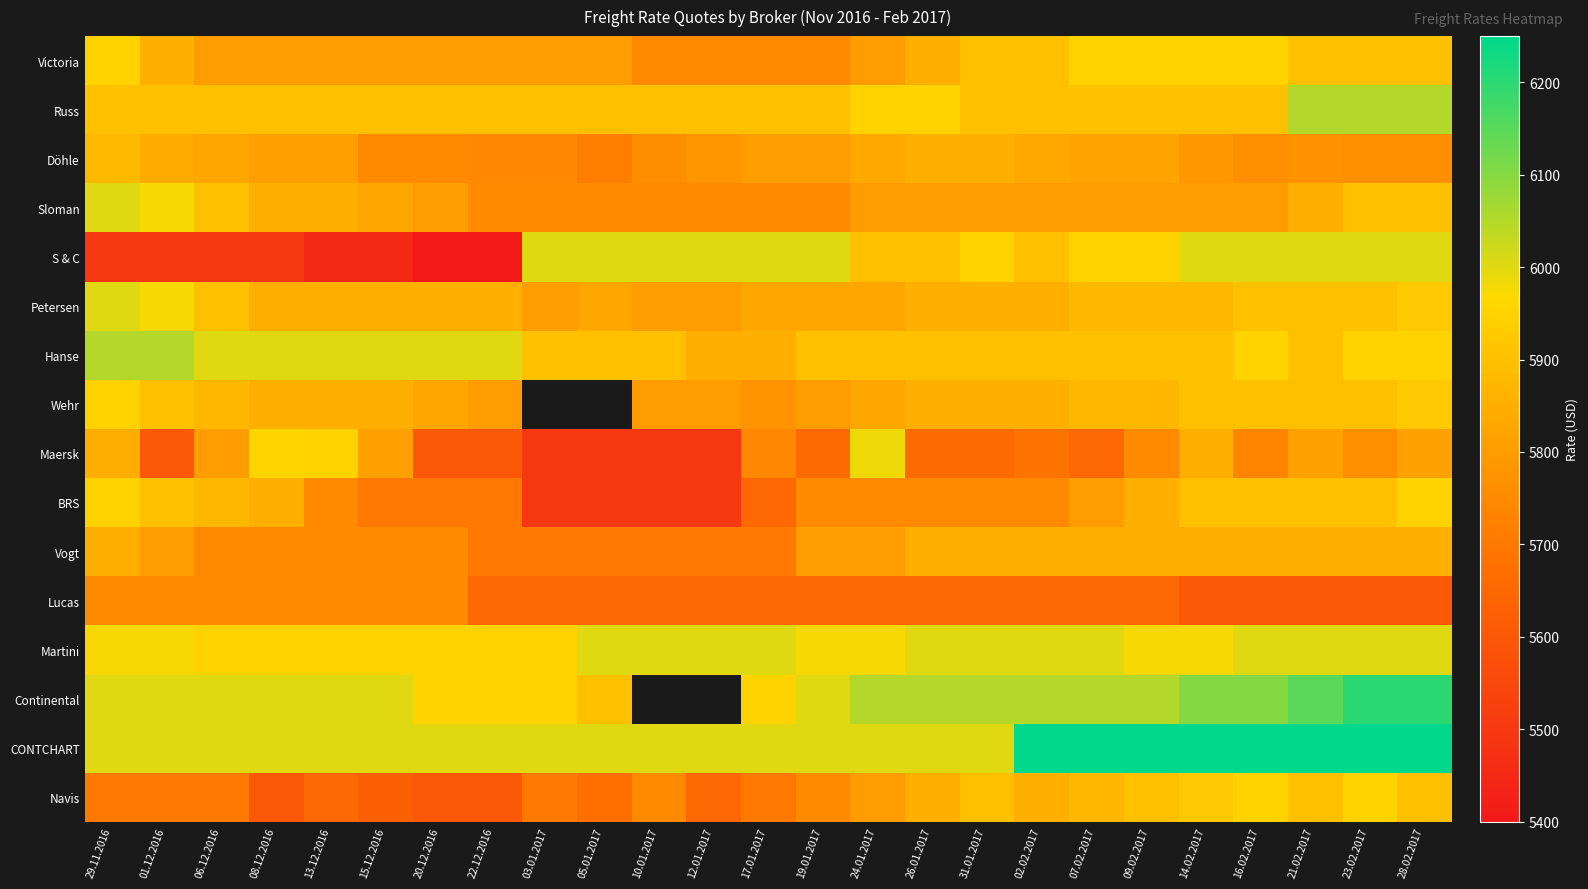

How many categories are shown in the chart?

25